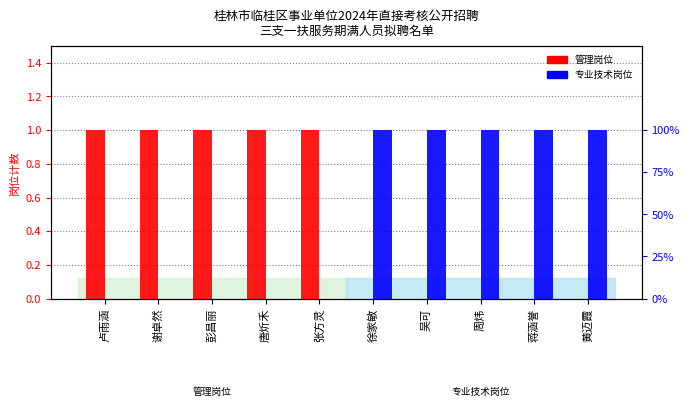

How many bars are there in total?

20